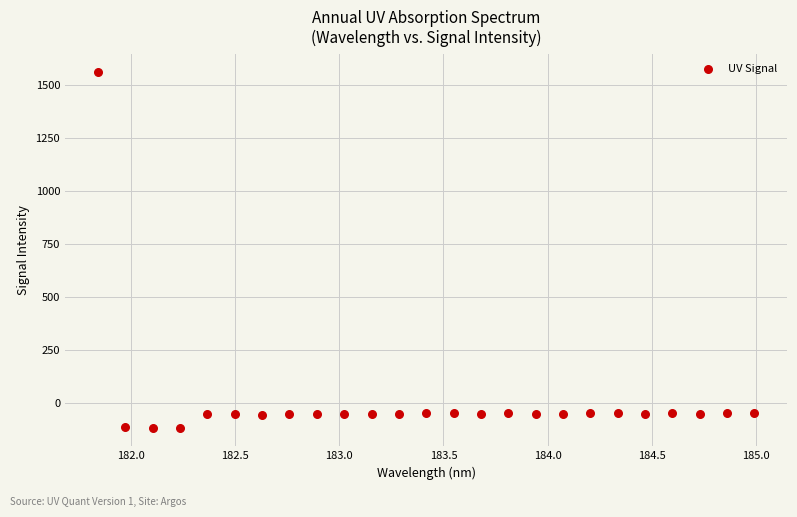

What is the range of X values (max minus min)?

3.1